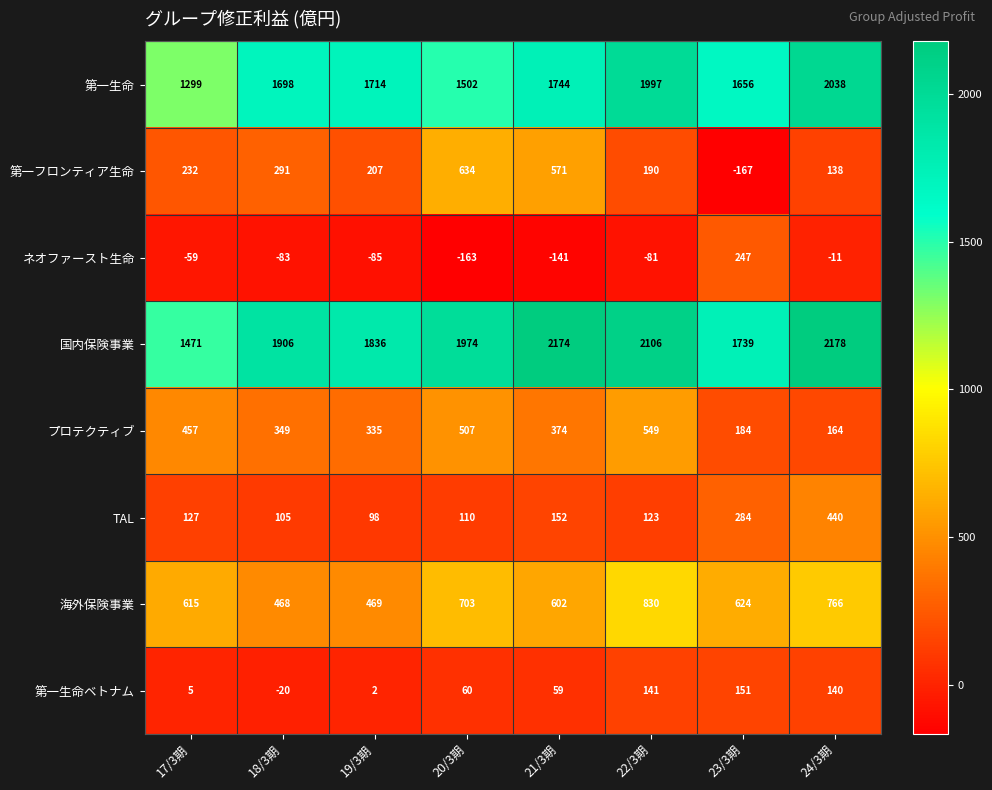

At how many categories does at least one series exceed 188?

8